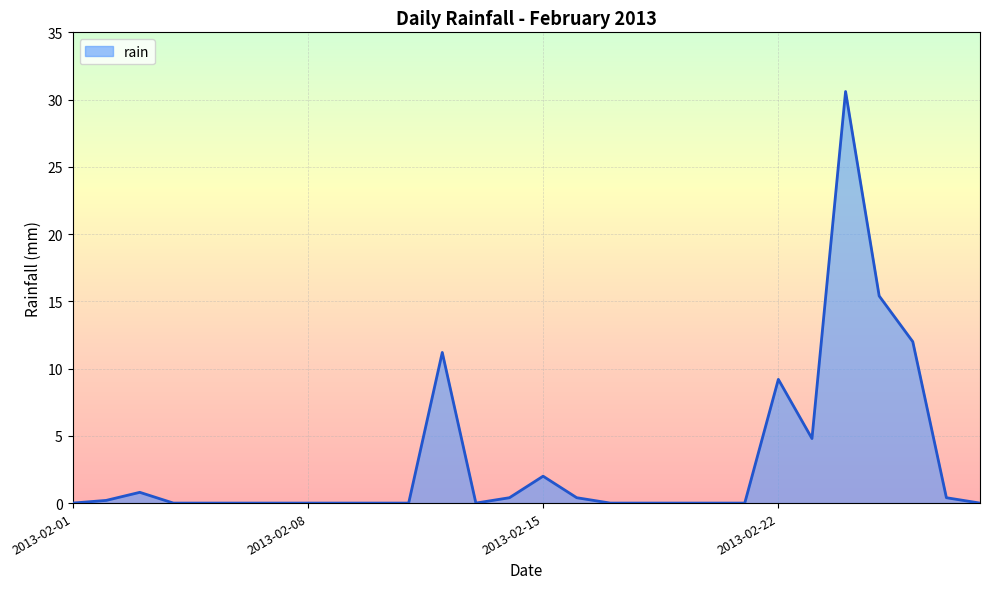

Does the chart display data point markers on the line(s)?

No